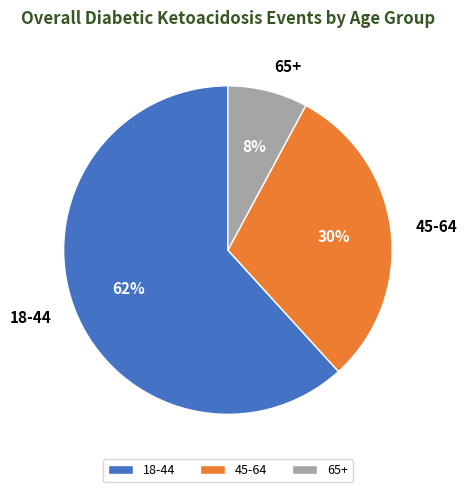

Is the sum of 45-64 and 18-44 greater than half?

Yes